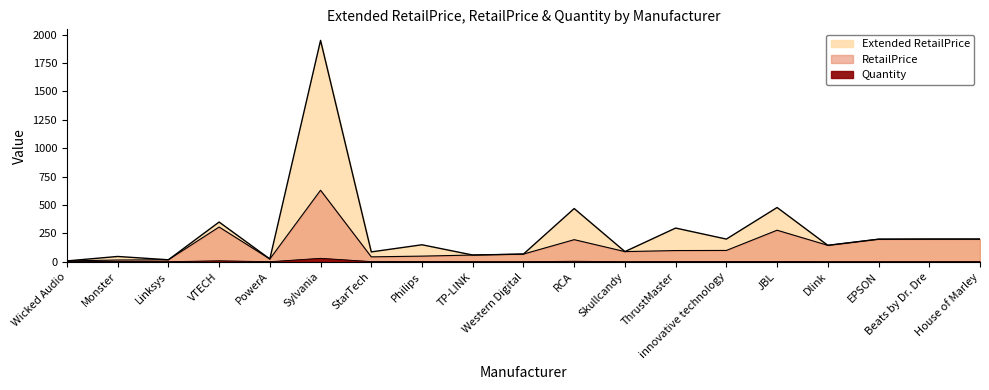

Rank the series by their average value, from lowest to highest.

Quantity, RetailPrice, Extended RetailPrice